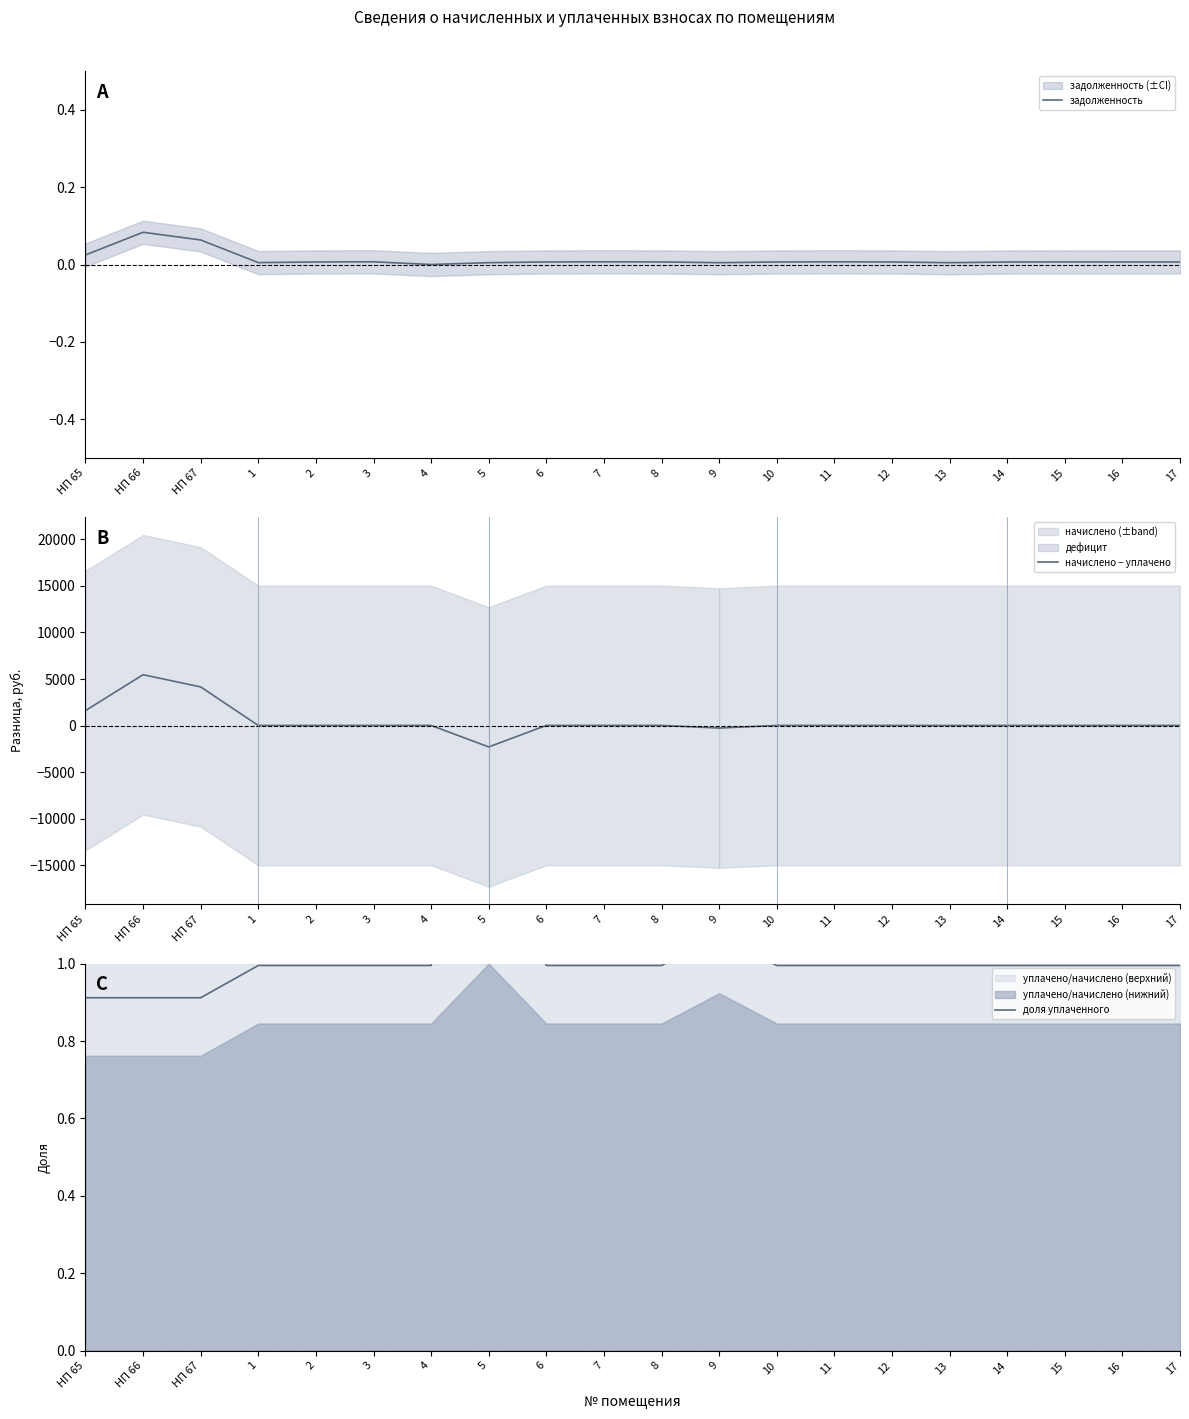

Which category has the lowest value across all series?

5